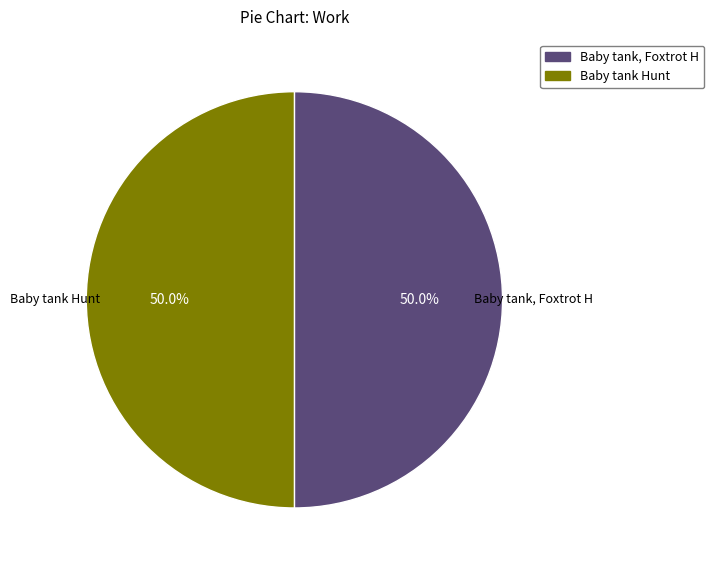

How many segments does this pie chart have?

2